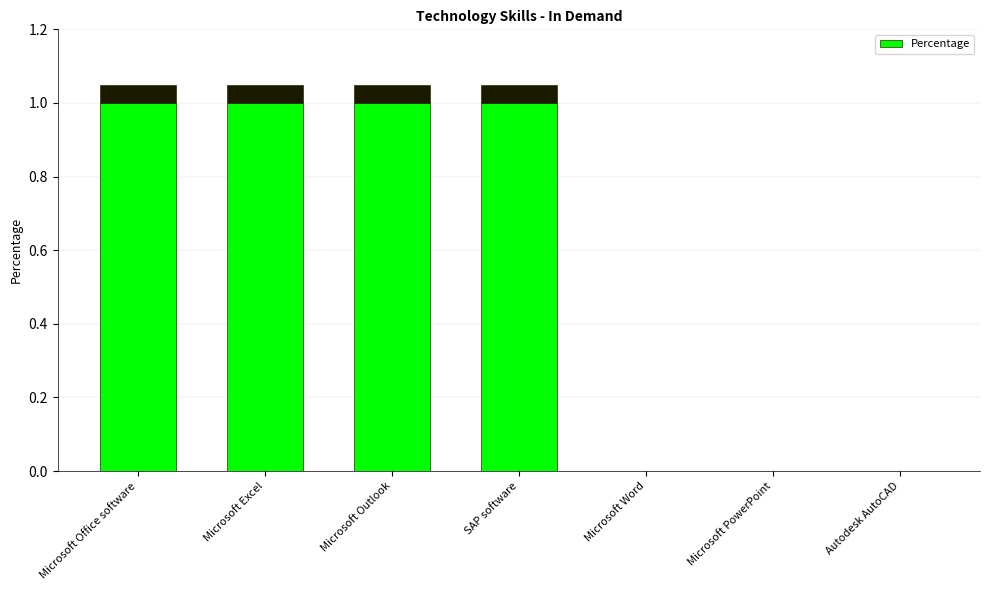

Reading right to left, list all the values displayed in this chart.

0	0	0	1	1	1	1